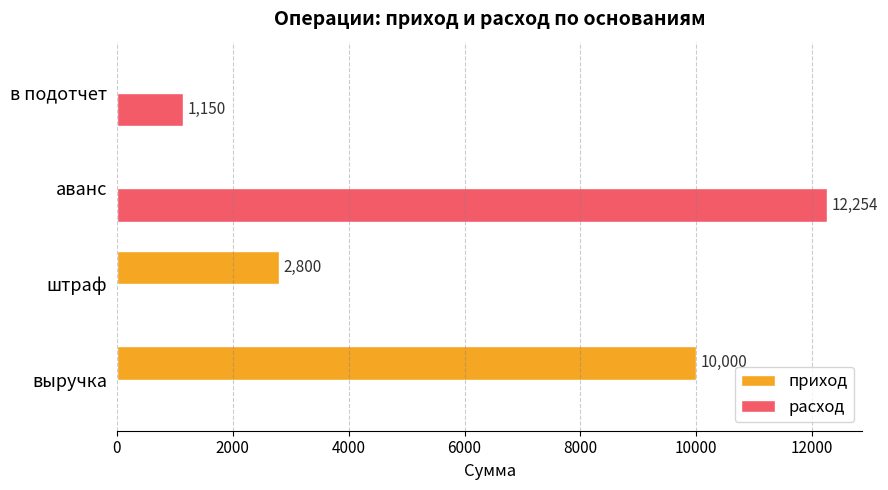

What is the total value across all series at в подотчет?

1150